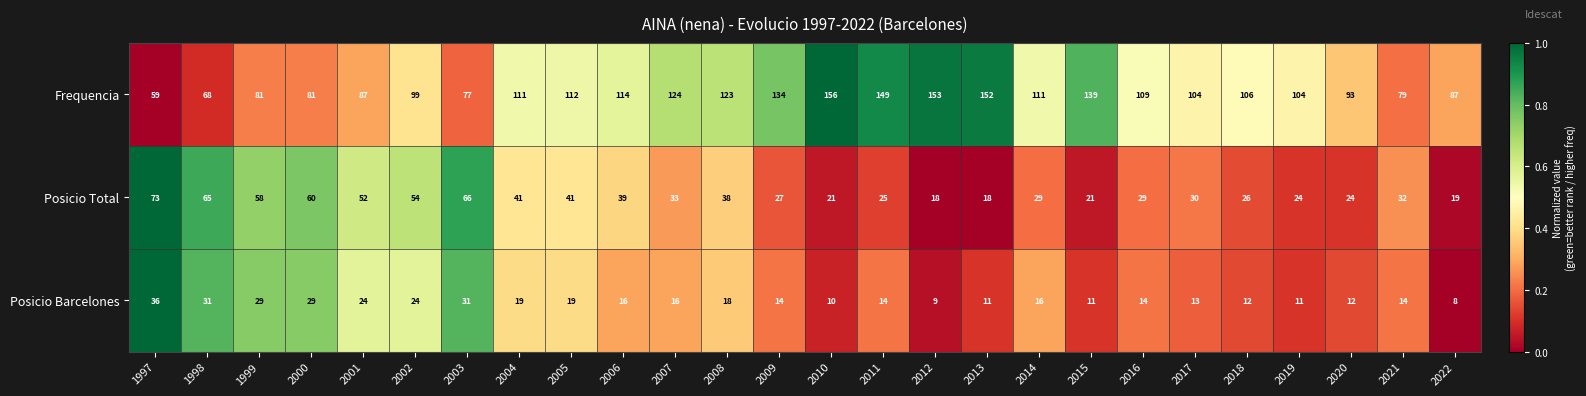

What is the spread (max minus min) of values at 2007?

108